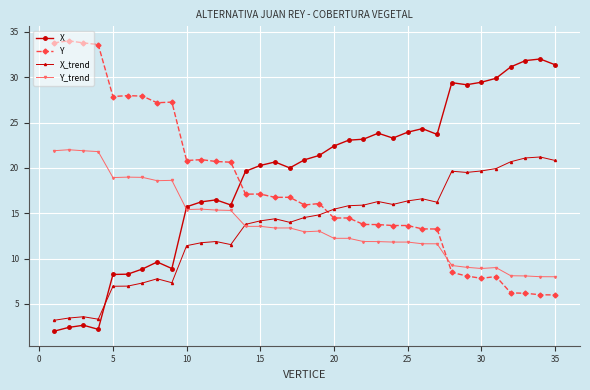

What is the greatest value displayed?

34.0